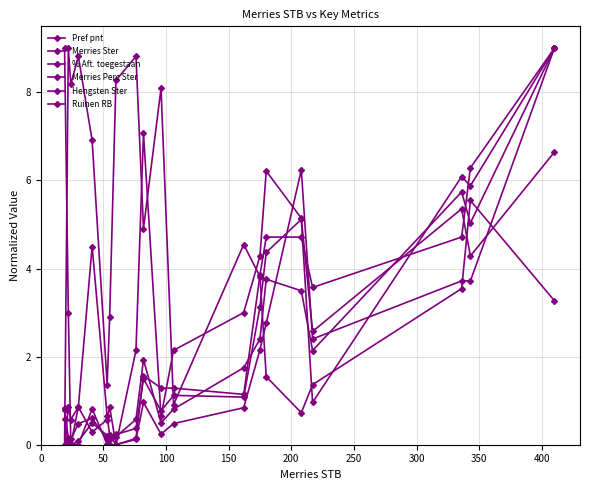

At how many categories does at least one series exceed 3?

17